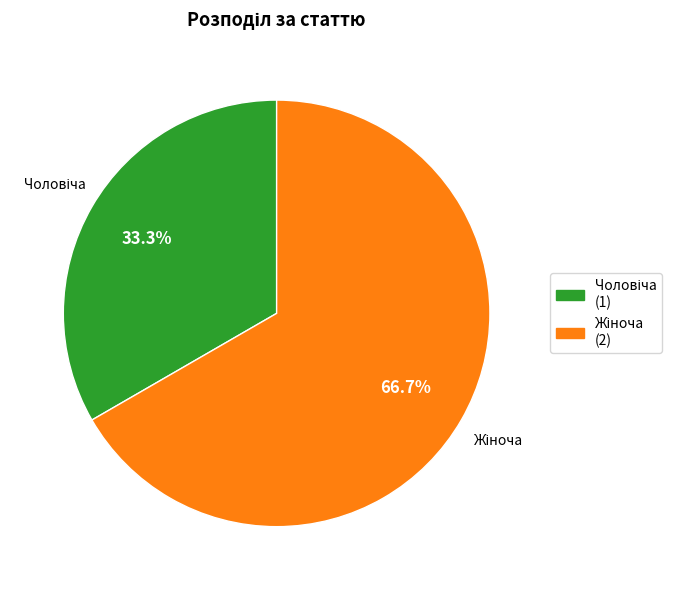

Is there any slice that represents more than half of the pie?

Yes